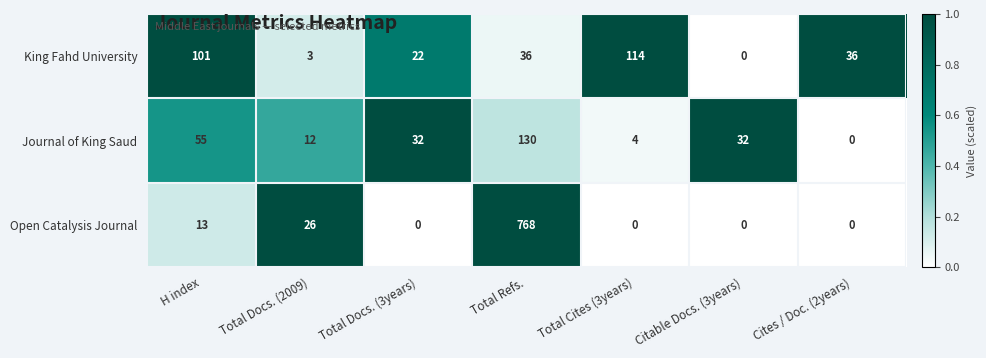

Which series changed the most between Total Docs. (2009) and Total Docs. (3years)?

Open Catalysis Journal